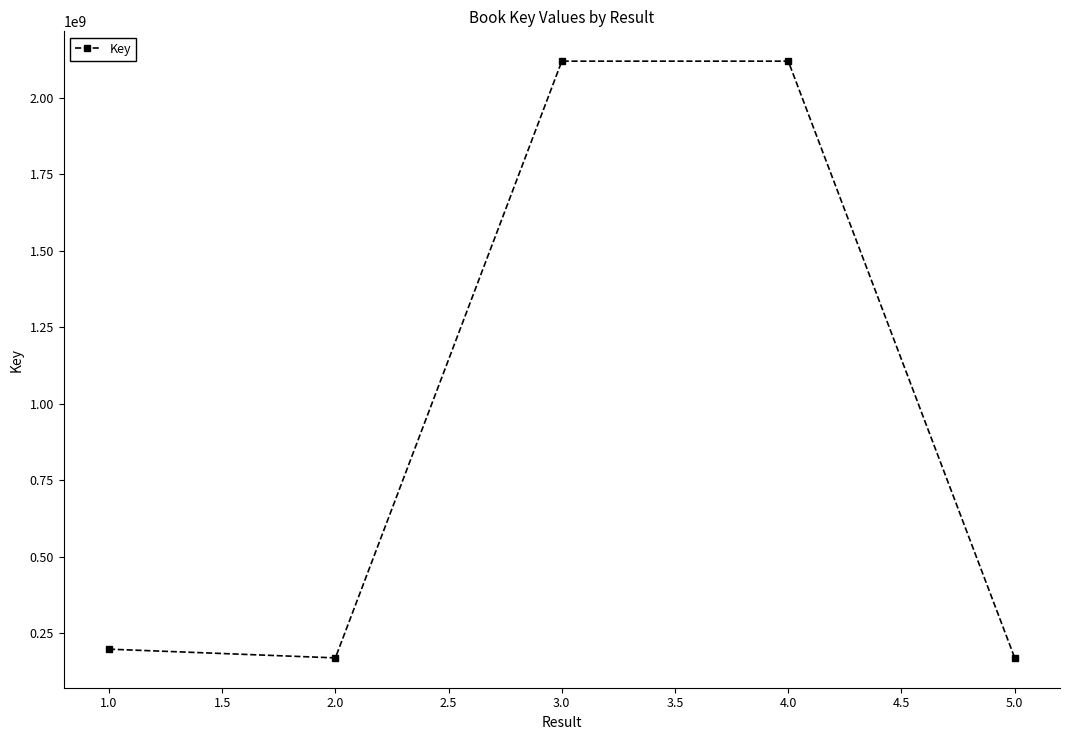

What is the label of the 1st point from the left?

1.0